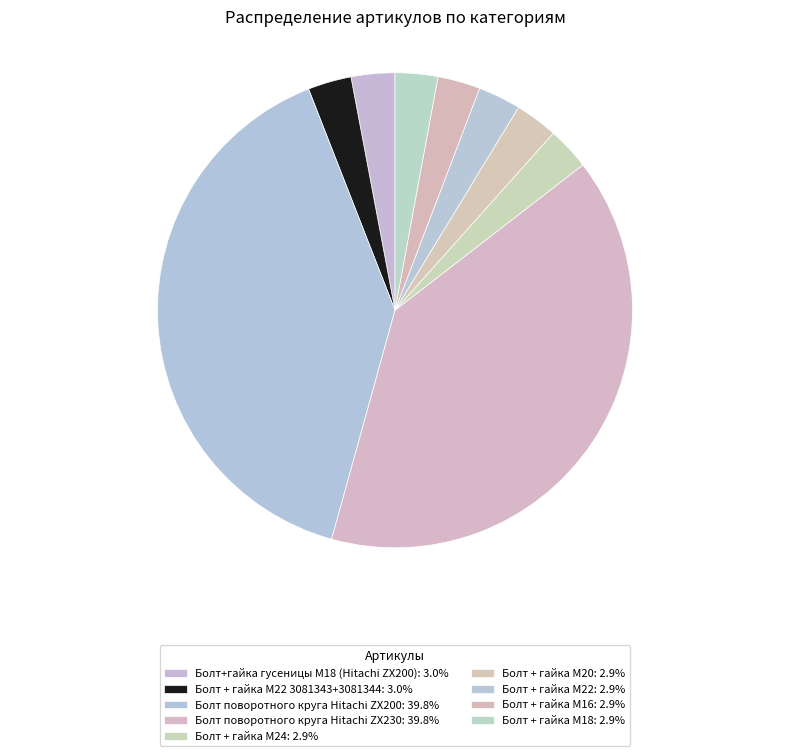

Count the number of slices in the pie.

9